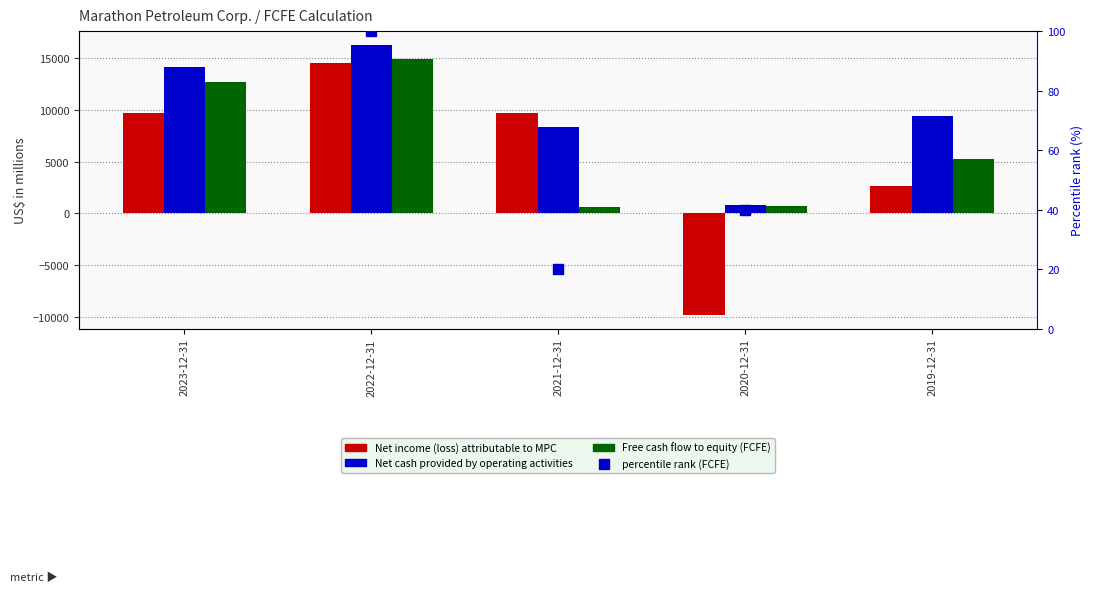

What is the total value across all series at 2023-12-31?

36600